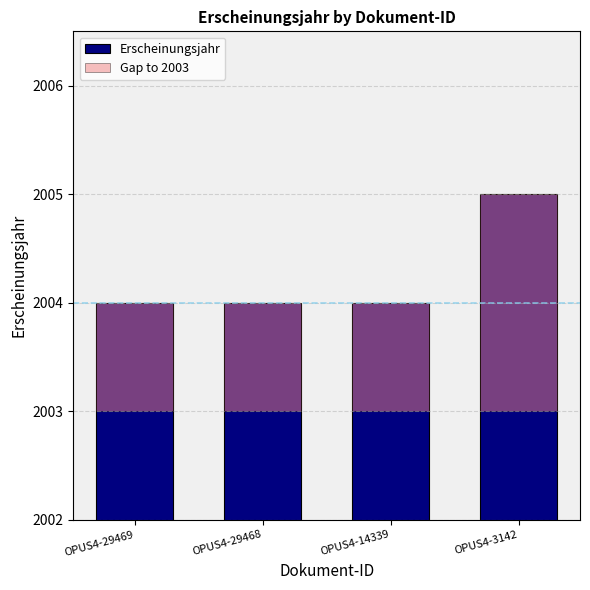

At how many categories does at least one series exceed 1299?

4